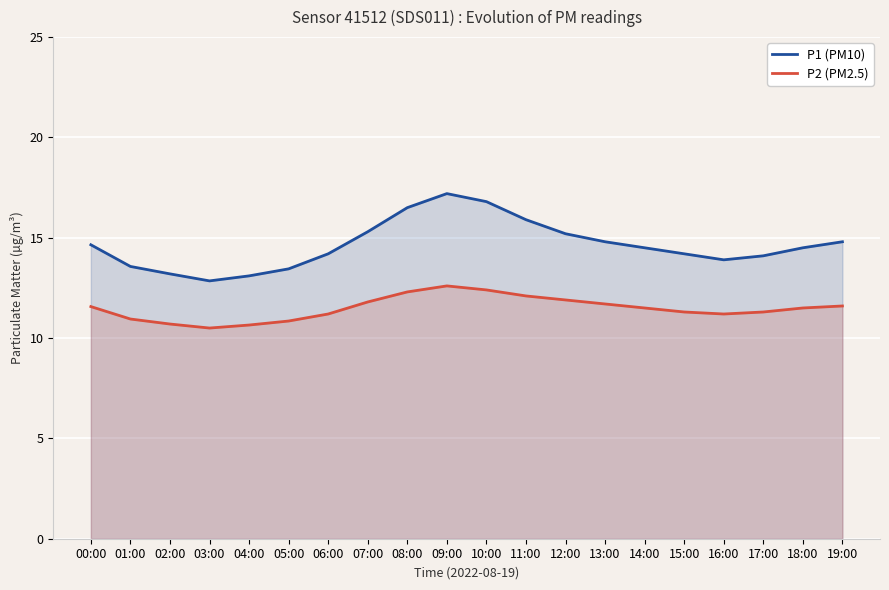

What is the difference between the P1 (PM10) values at 13:00 and 09:00?

2.4